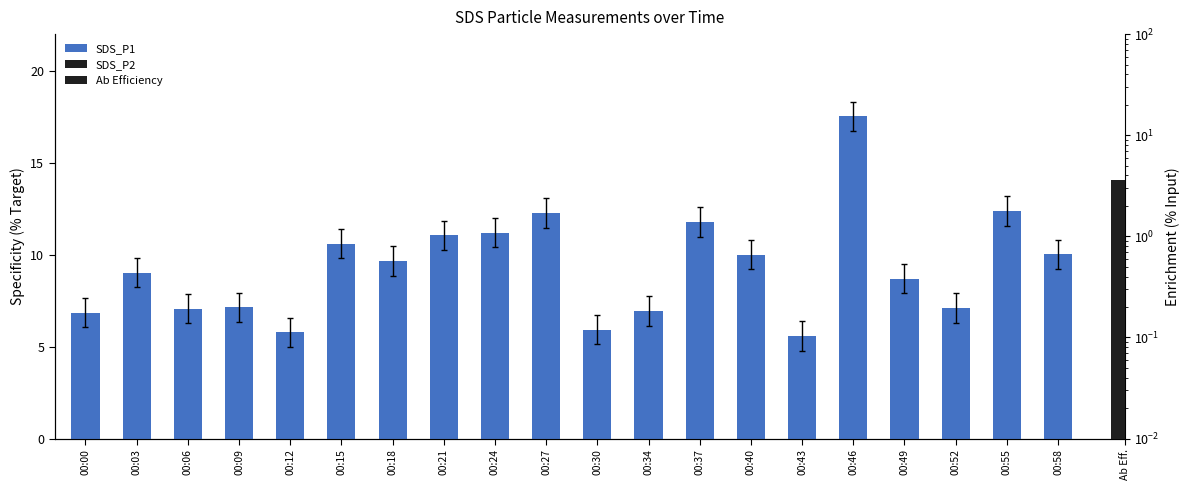

What is the maximum value for SDS_P1?

17.5